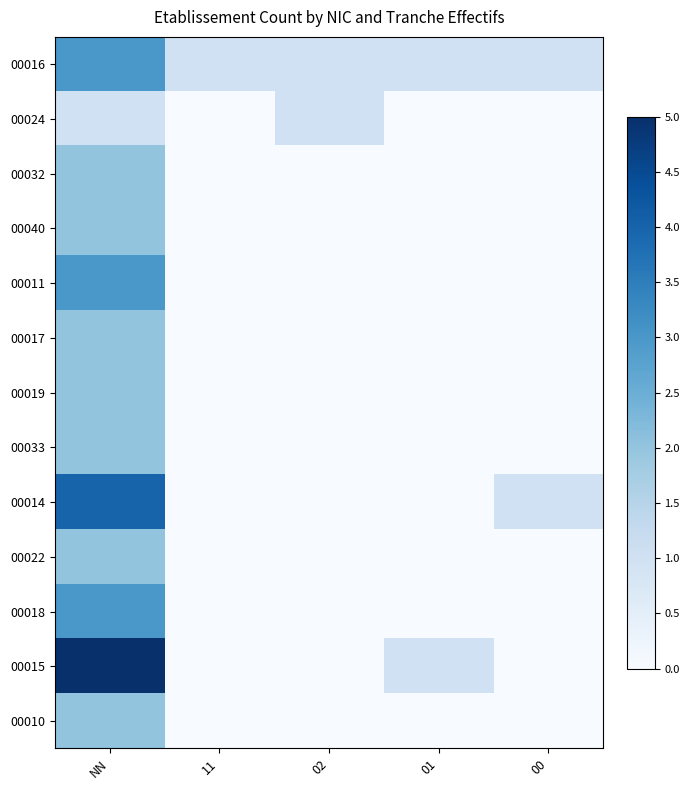

At 01, list the series in order from smallest to largest.

00024, 00032, 00040, 00011, 00017, 00019, 00033, 00014, 00022, 00018, 00010, 00016, 00015